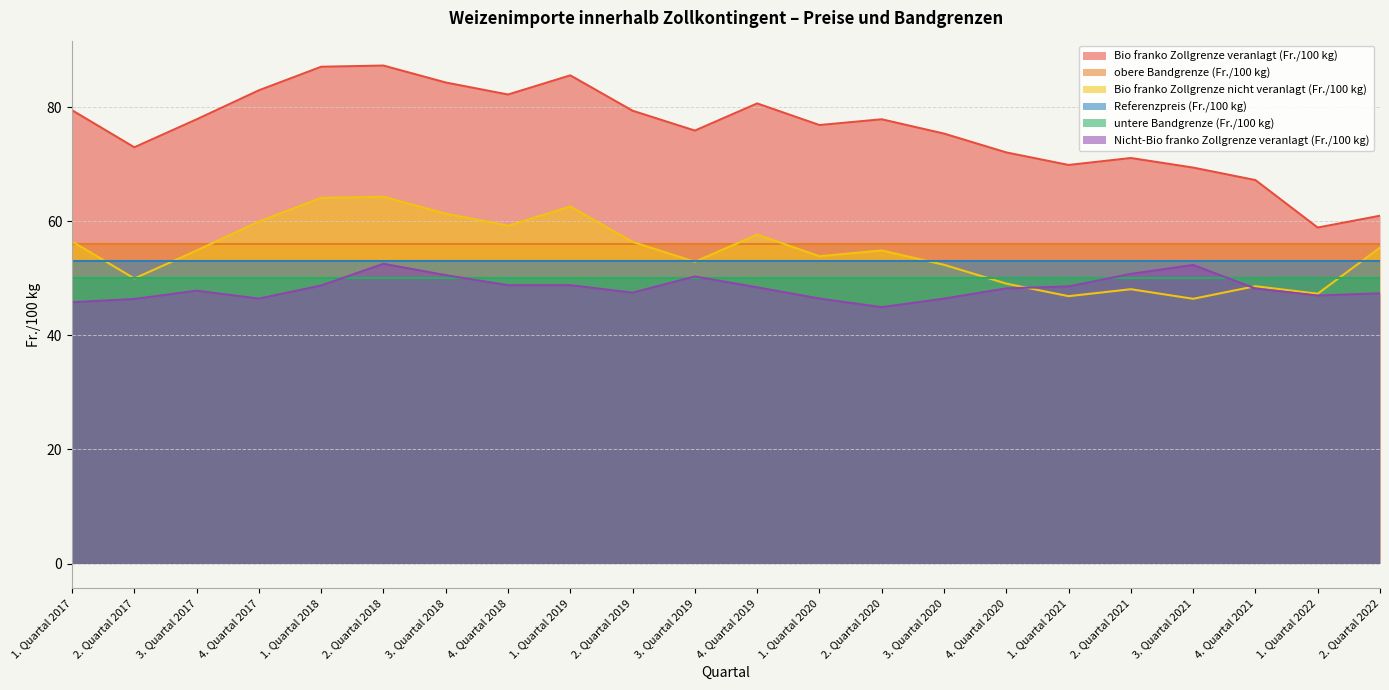

Where is the first local maximum for Bio franko Zollgrenze nicht veranlagt (Fr./100 kg)?

2. Quartal 2018